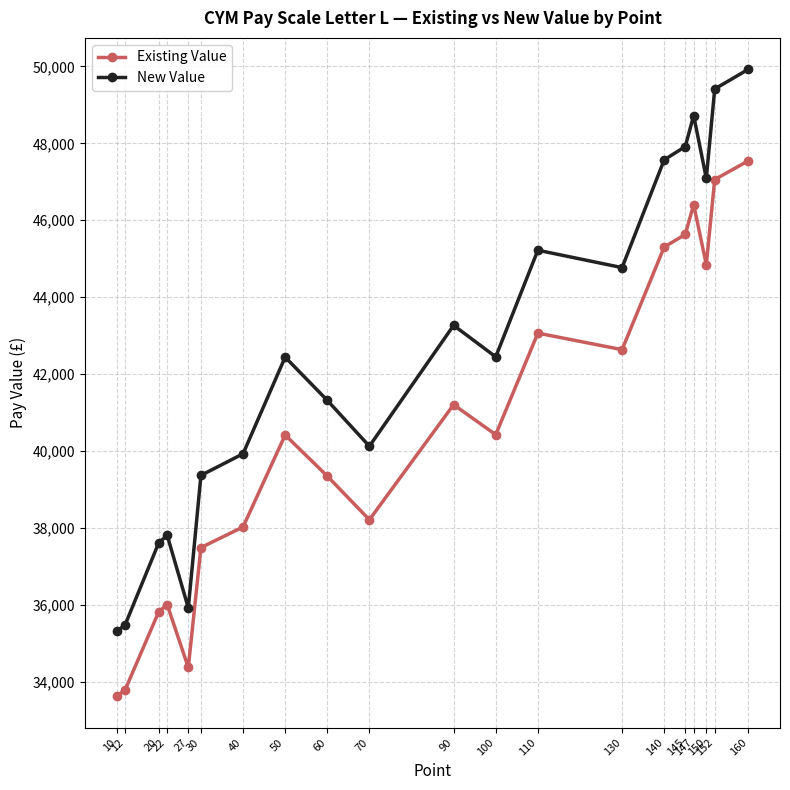

What is the sum of the New Value values at 130 and 100?

87221.0